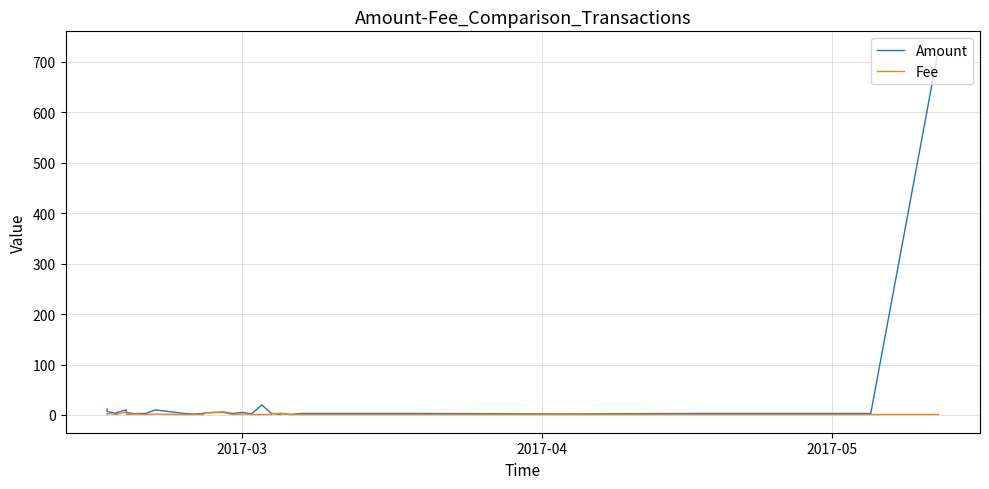

Is this an area chart (filled region under the line)?

No